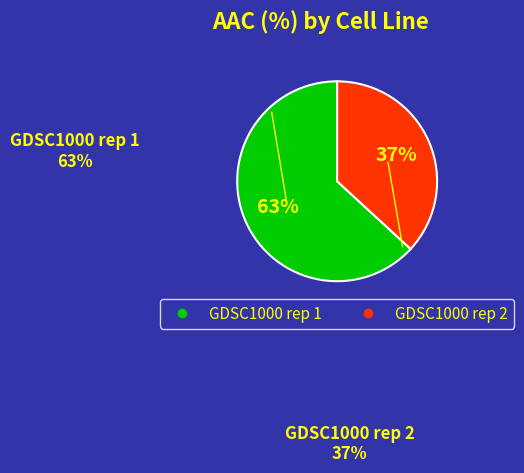

Is it true that GDSC1000 rep 2 is 51% of the pie?

False